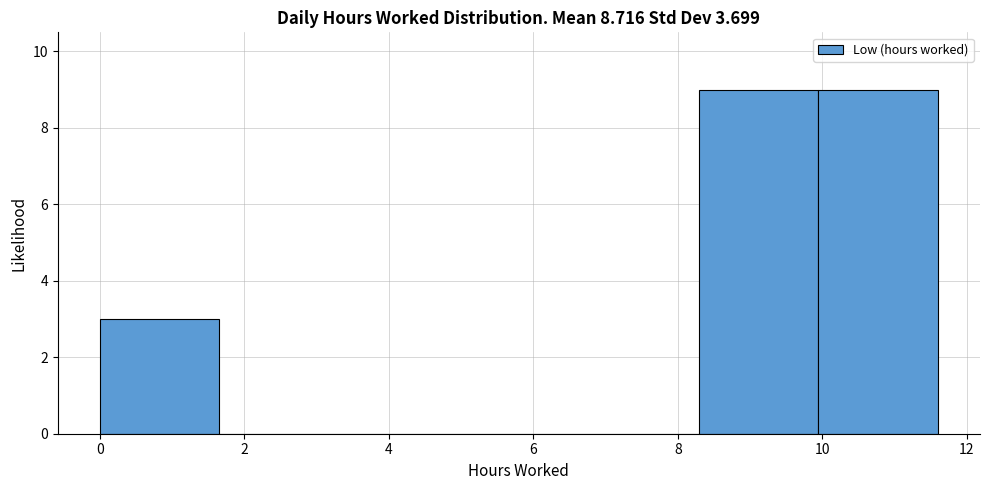

Reading left to right, list every bar in this chart as the range it spans on the x-axis followed by its height. Neither the bar edges nor the heights are printed on the chart, so give them approximately, as read against the axes.

0.0 to 1.6: 3
1.6 to 3.4: 0
3.4 to 5.0: 0
5.0 to 6.6: 0
6.6 to 8.2: 0
8.2 to 10.0: 9
10.0 to 11.6: 9